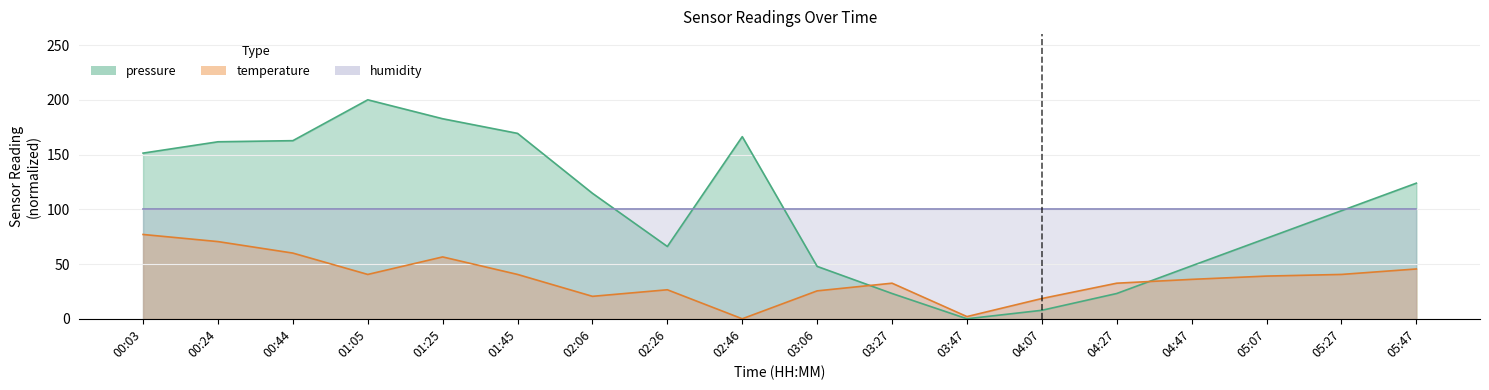

The value of pressure at 01:05 is 297.2. True or false?

False